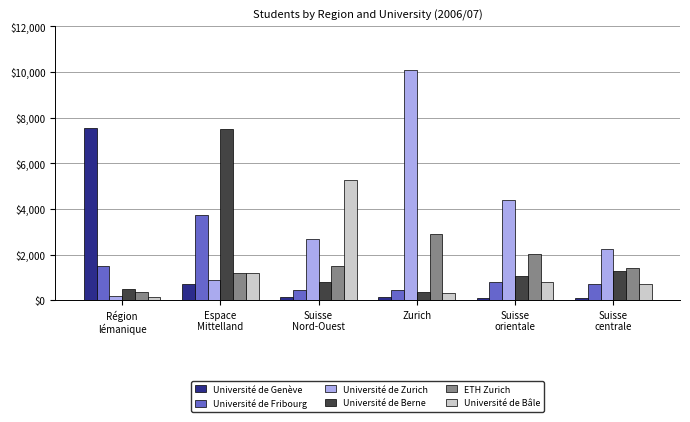

Which series has the largest total across all categories?

Université de Zurich